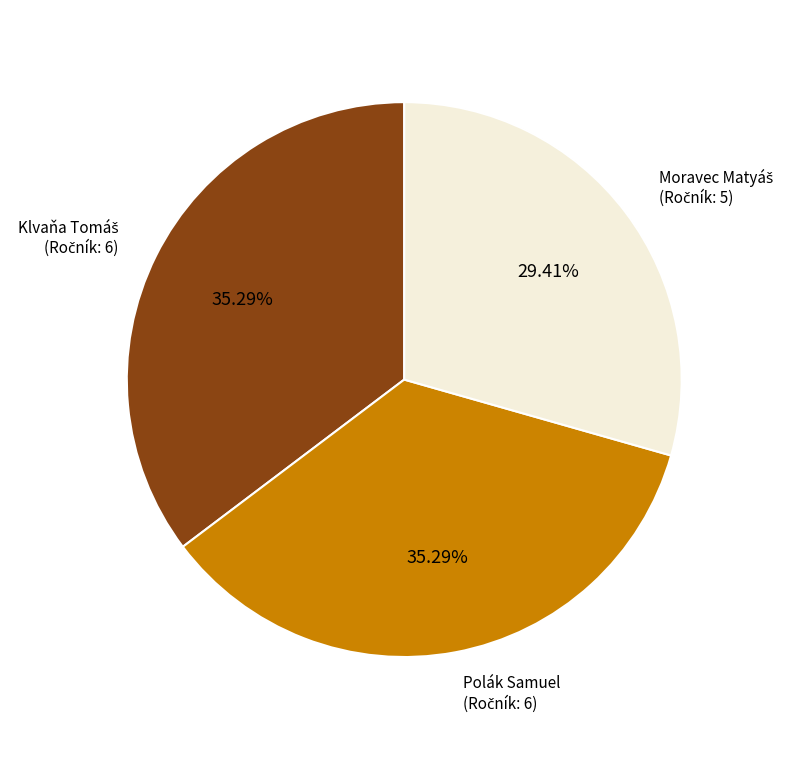

To the nearest percent, what is the difference between the largest and smallest slice percentages?

6%